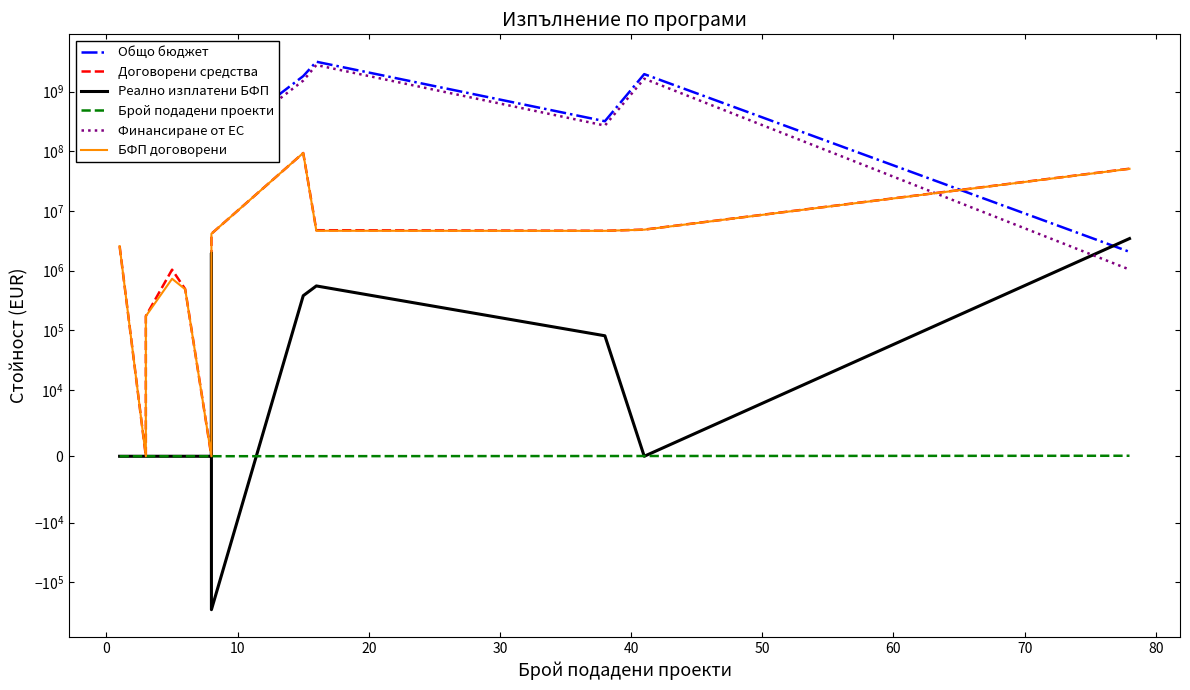

Is this an area chart (filled region under the line)?

No